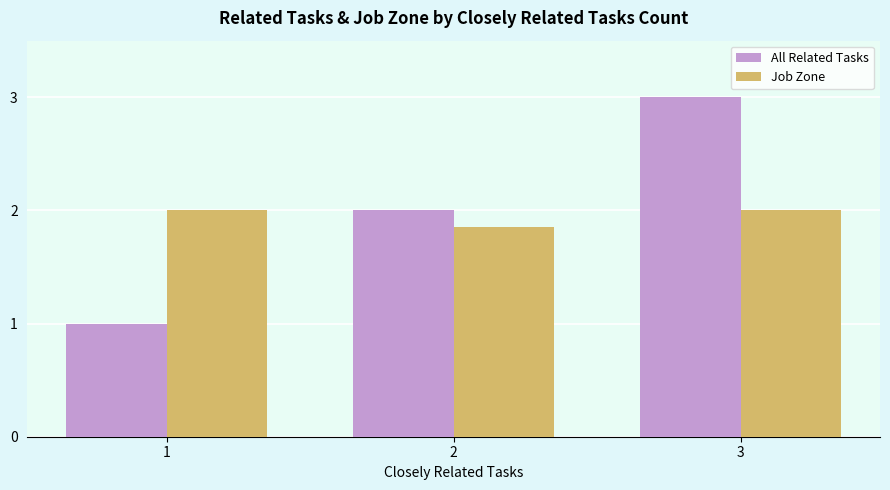

What is the highest value of the Job Zone series?

2.0